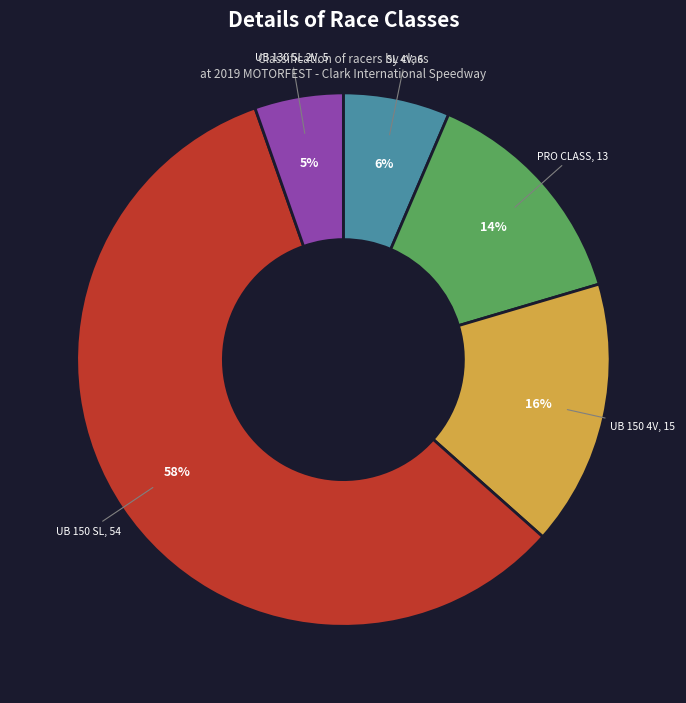

Is there any slice that represents more than half of the pie?

Yes